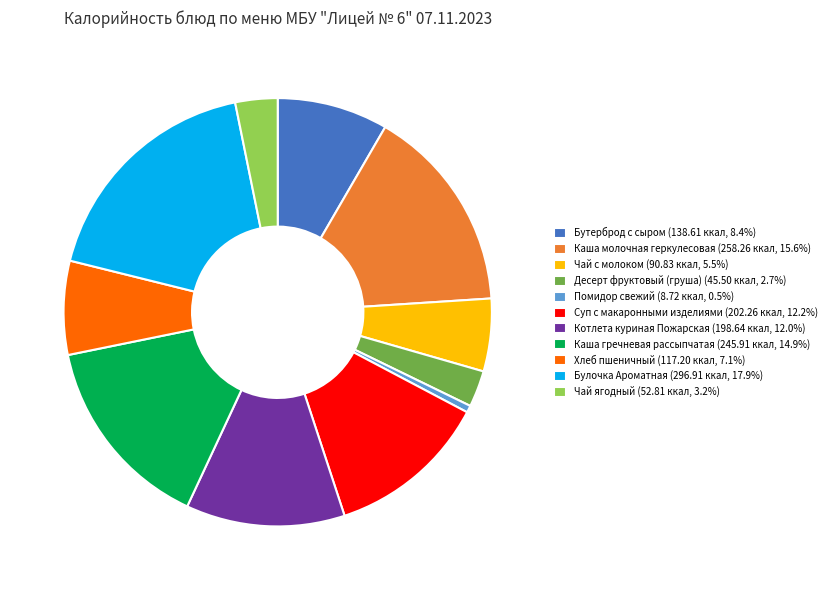

Does any single category account for the majority?

No